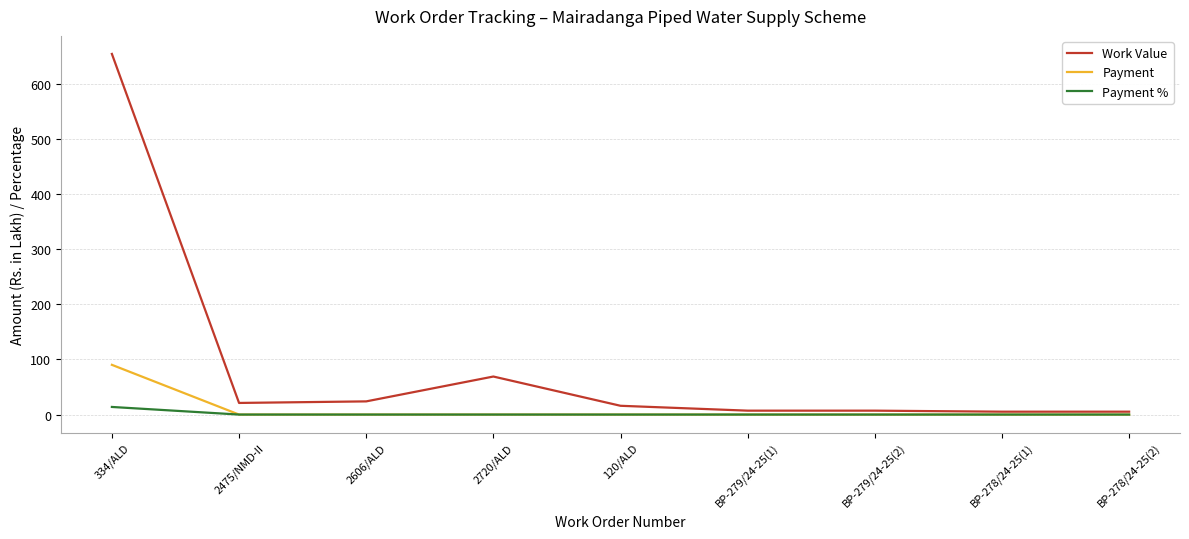

How many lines are shown in the chart?

3